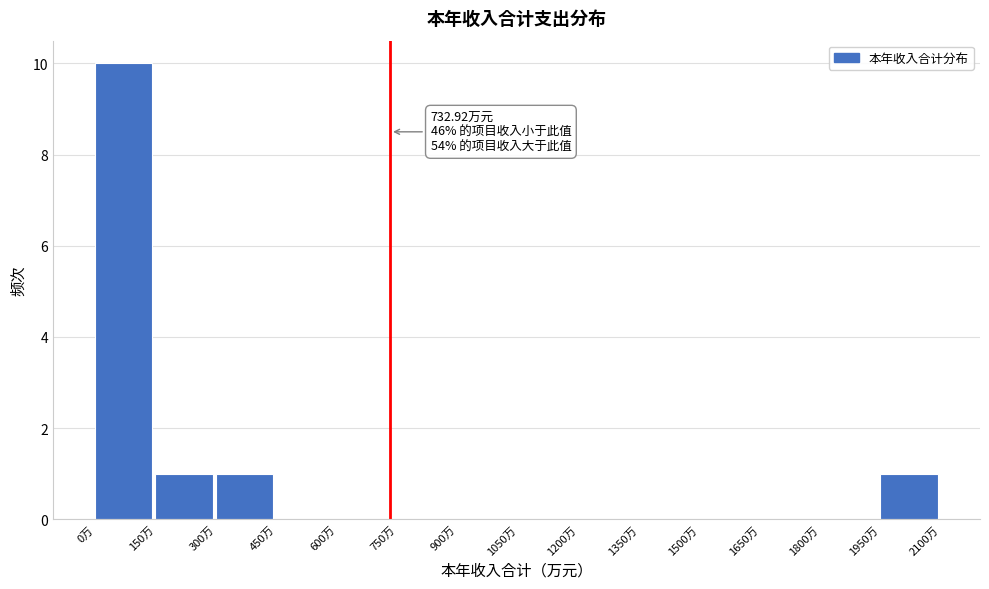

Which range on the x-axis has the tallest bar?

0 to 150